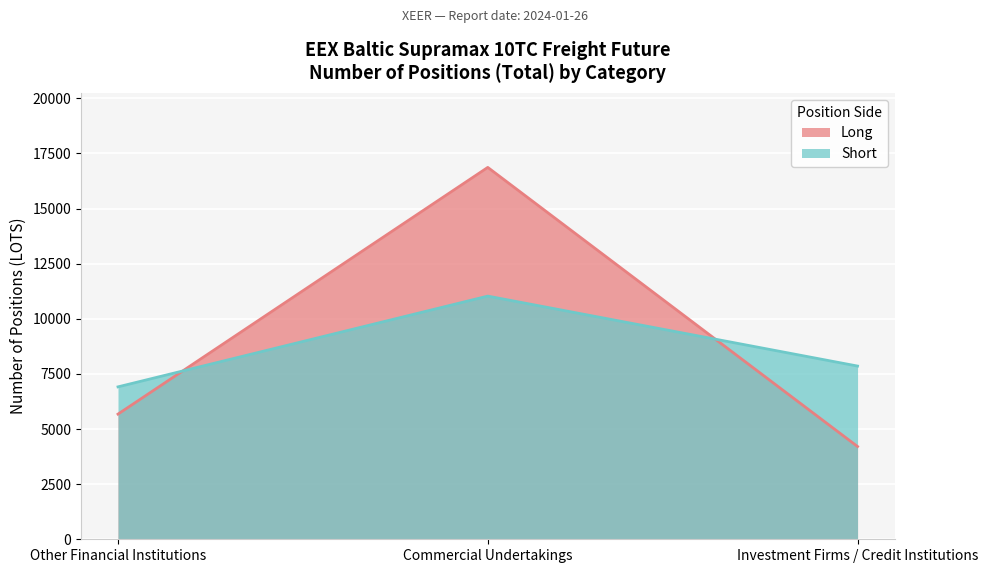

Does the chart display data point markers on the line(s)?

No